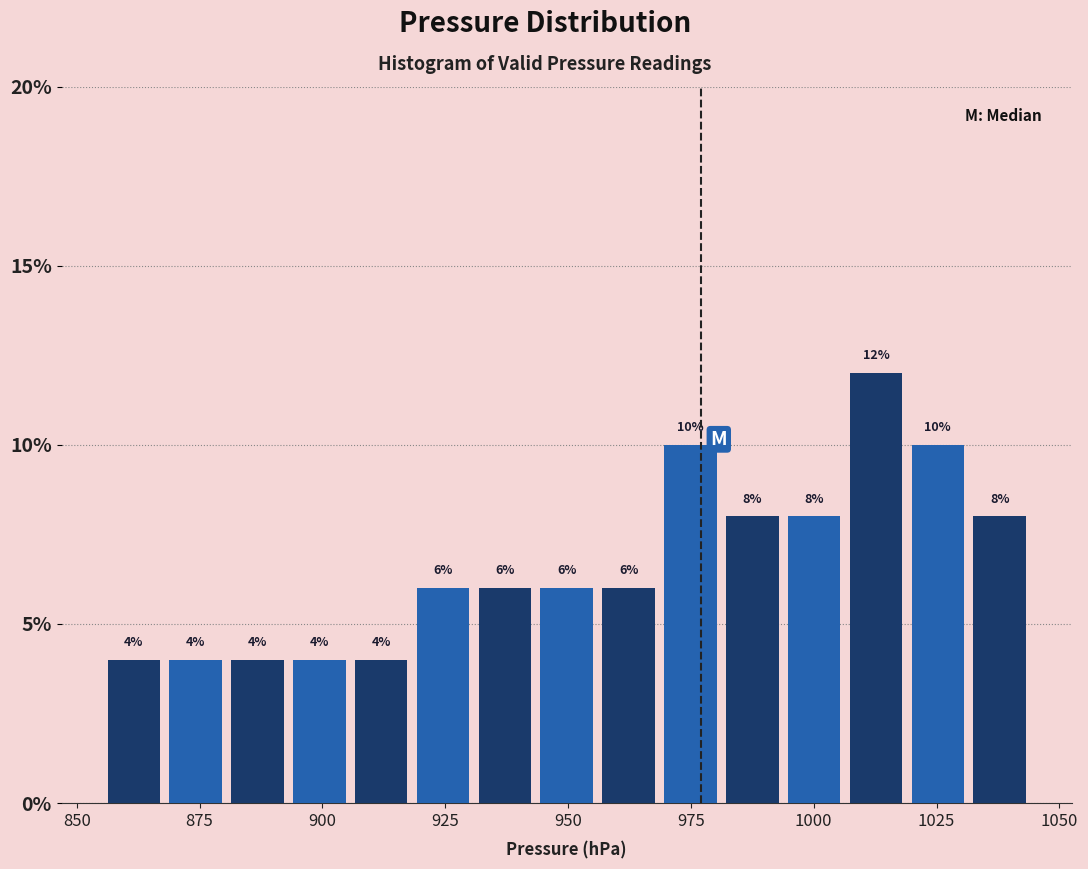

Read against the x-axis, roughly where is the centre of the tallest bar?

1015